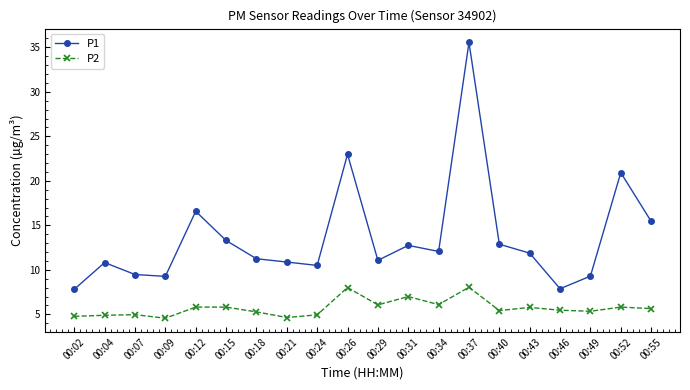

The P2 series shows 5.5 at 00:46. True or false?

True